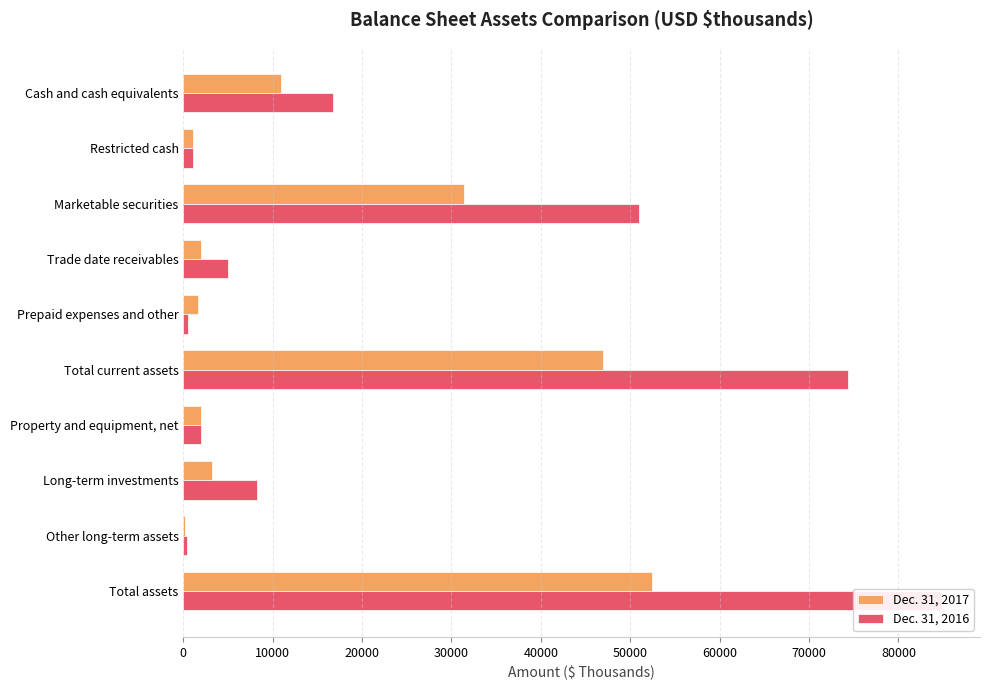

How many categories are shown in the chart?

10